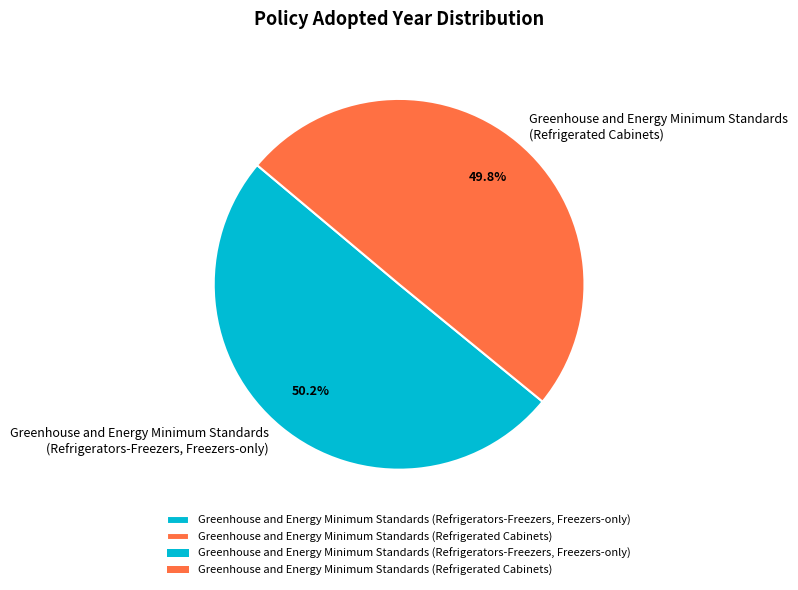

How many segments does this pie chart have?

2